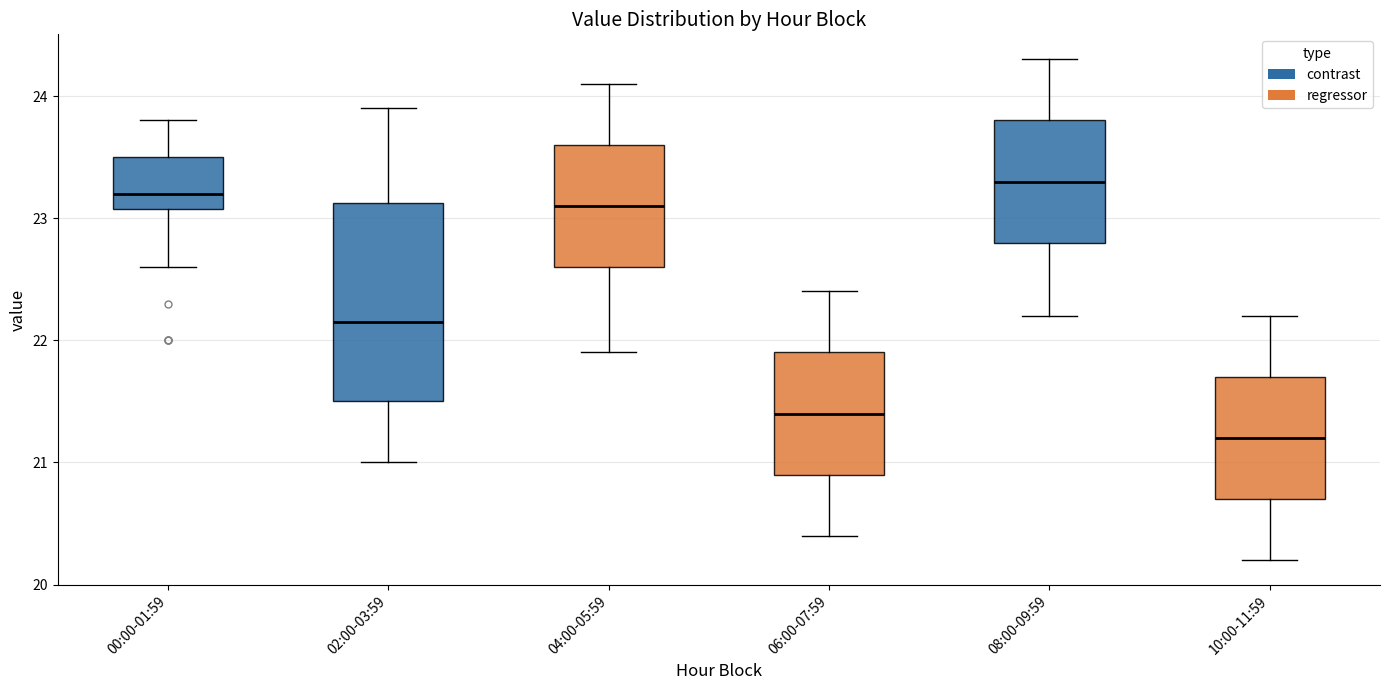

Which box's median line is the lowest?

10:00-11:59